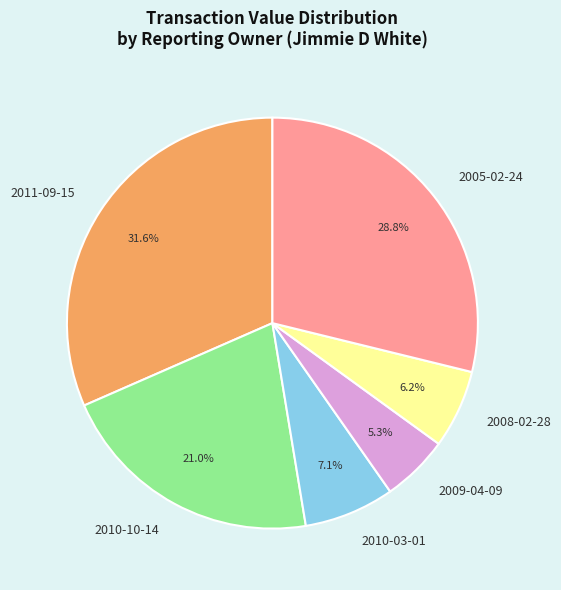

To the nearest percent, what is the difference between the largest and smallest slice percentages?

26%